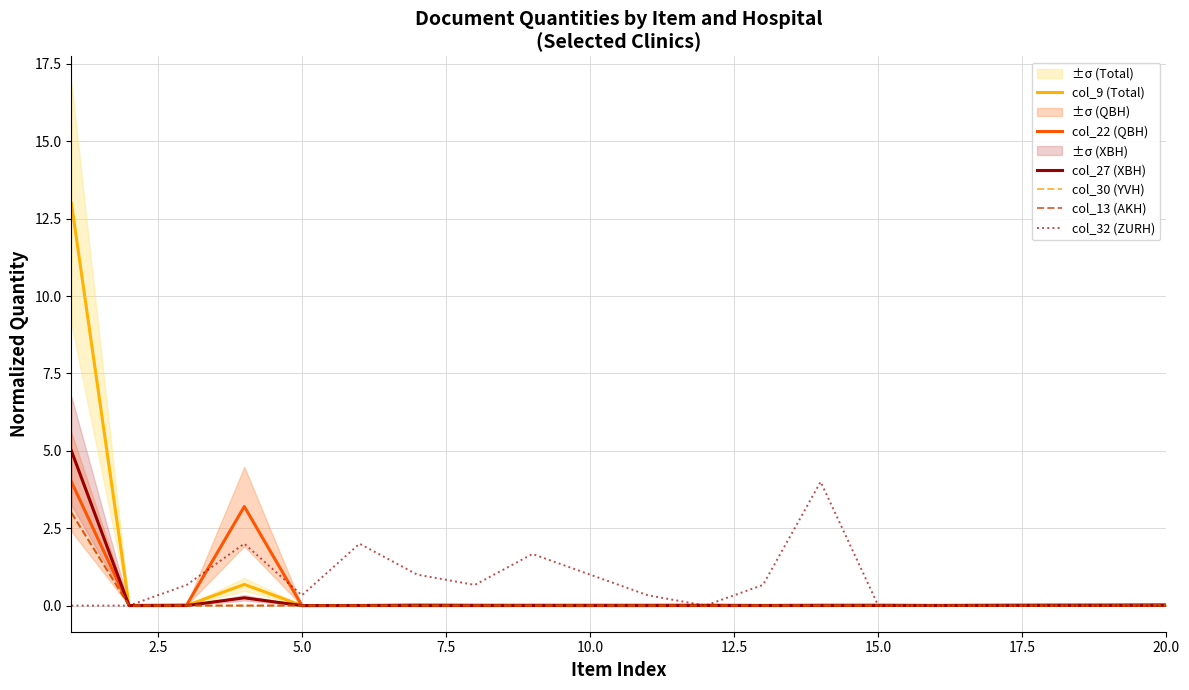

True or false: col_13 (AKH) and col_9 (Total) cross at least once.

False